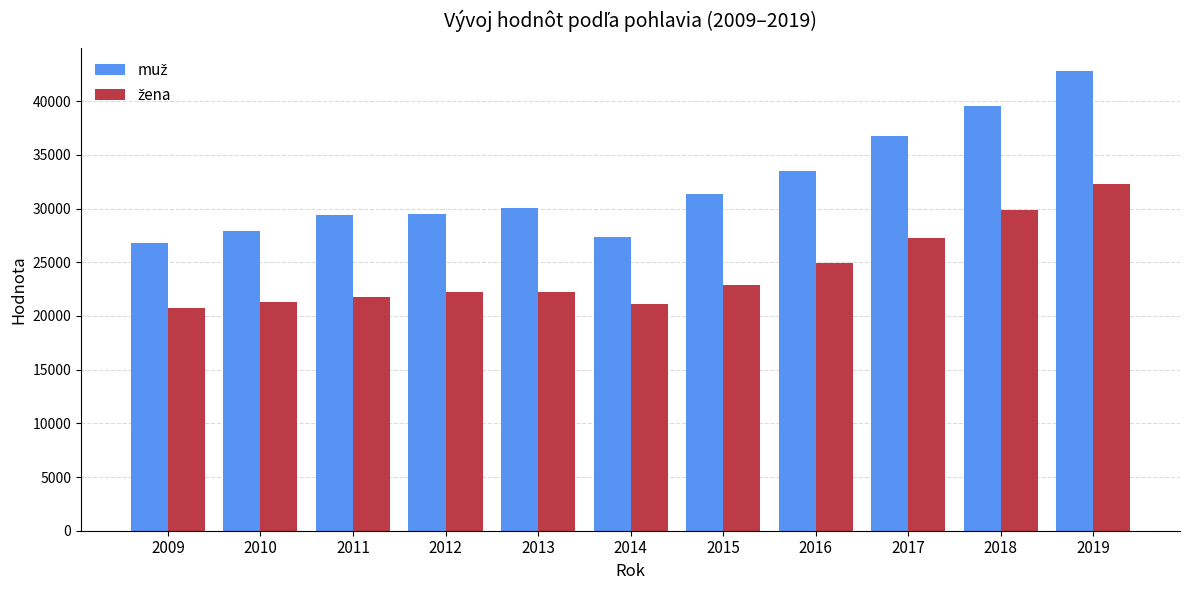

What is the difference between the highest and lowest values at 2015?

8423